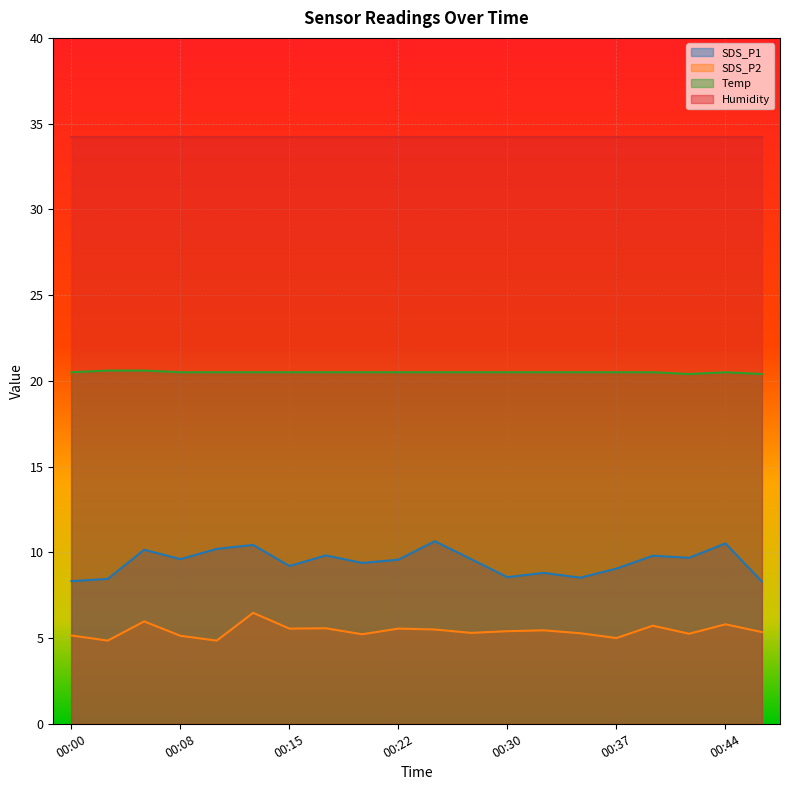

At which label does Temp reach its peak?

00:03